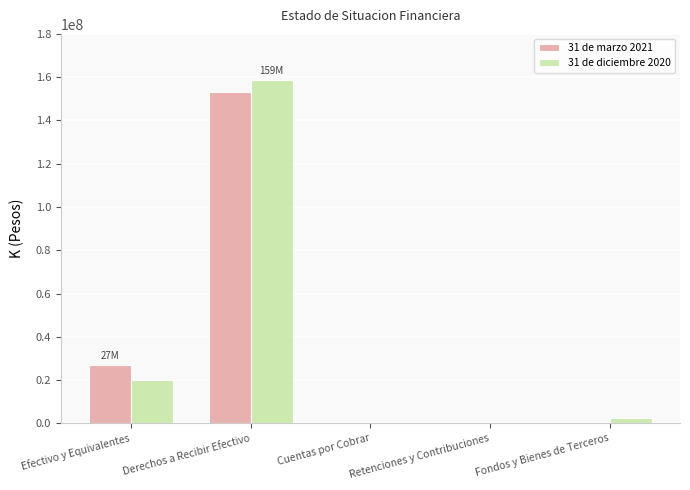

Between Derechos a Recibir Efectivo and Retenciones y Contribuciones, which series saw the biggest shift?

31 de diciembre 2020